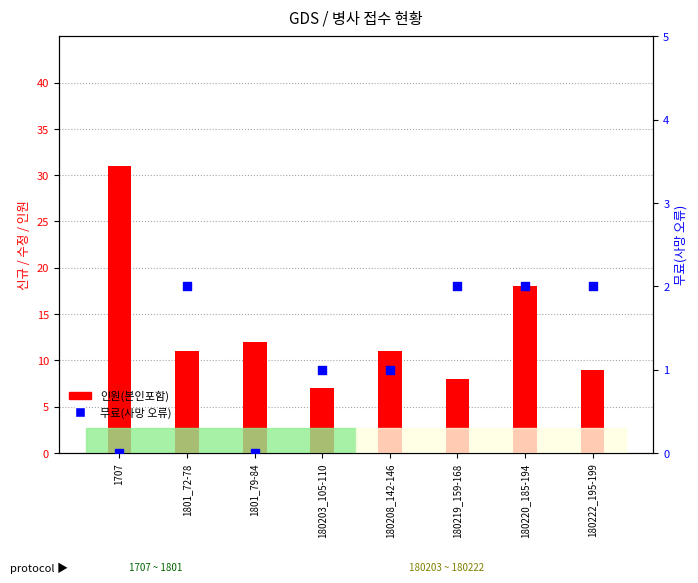

What is the total value across all series at 1801_79-84?

12